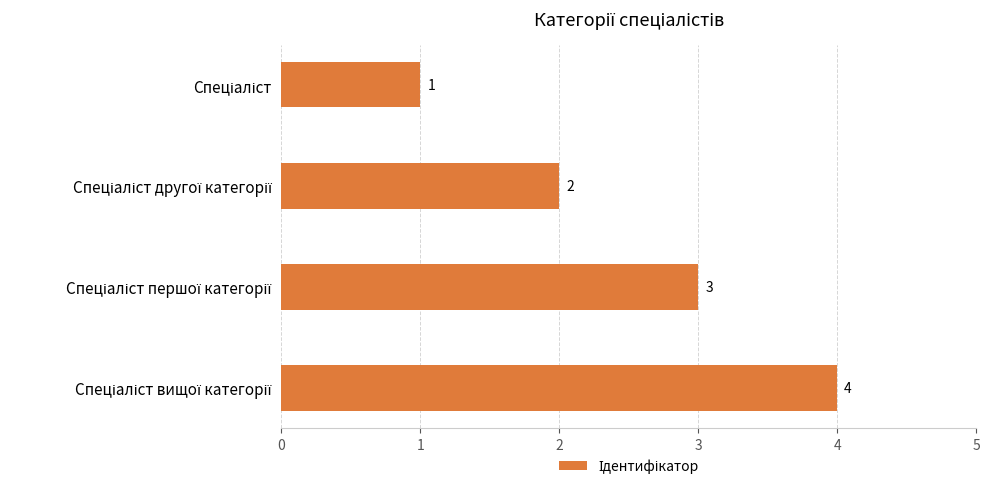

How many bars are there in total?

4